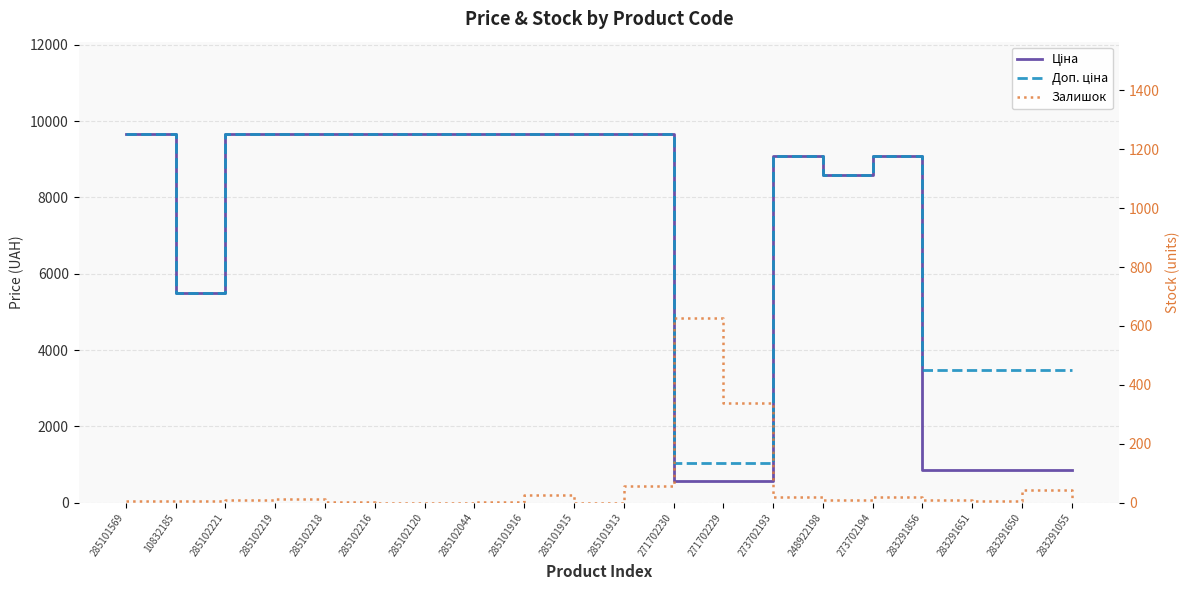

What is the difference between the Ціна values at 285102219 and 283291055?

8796.6